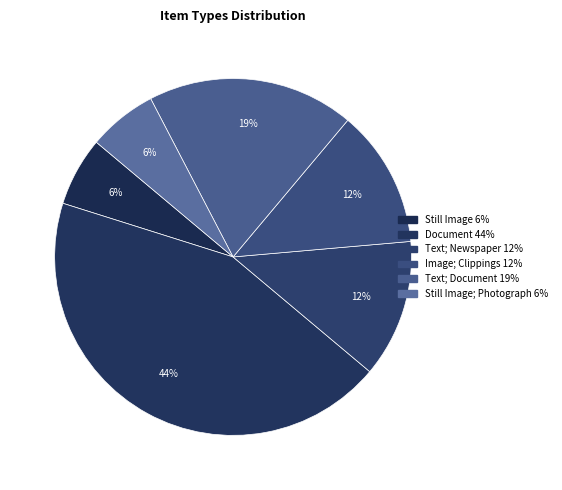

Which category has the smallest portion of the pie?

Still Image